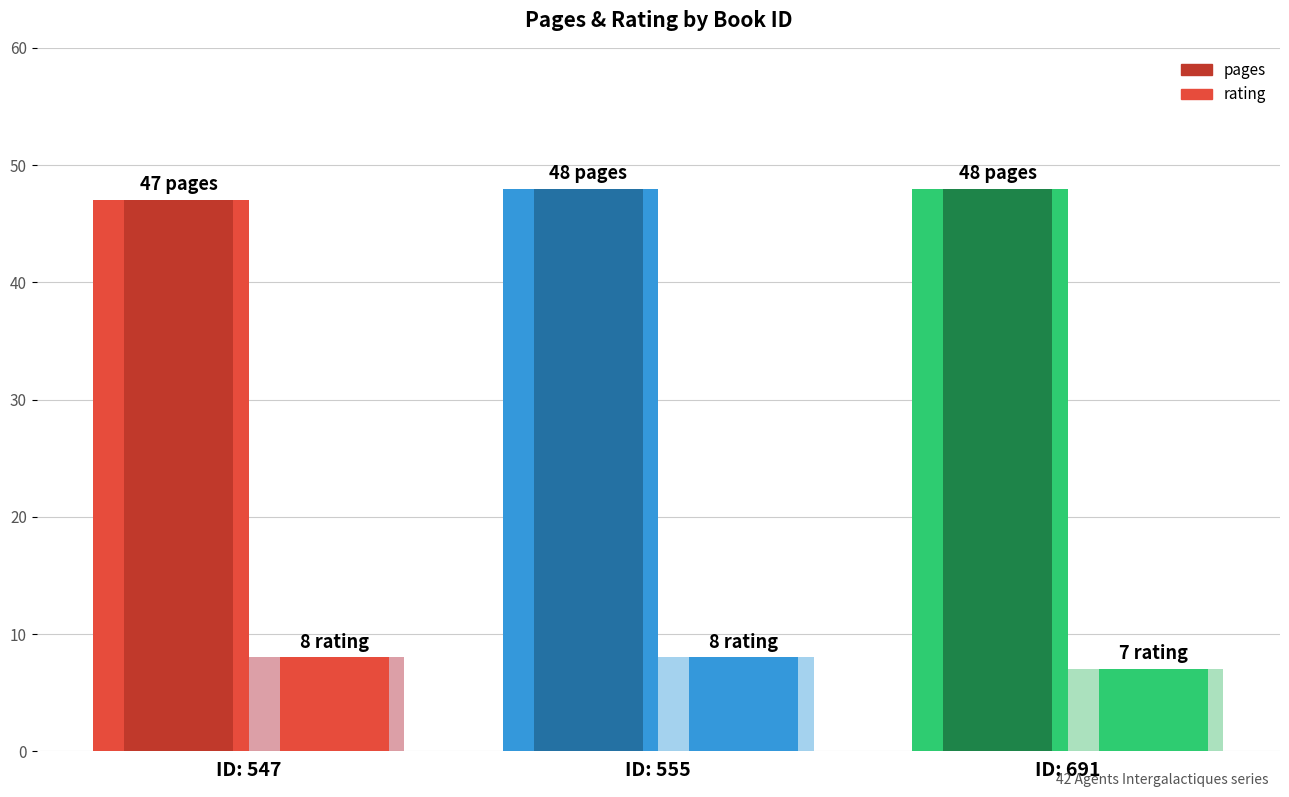

Which series has the largest total across all categories?

pages